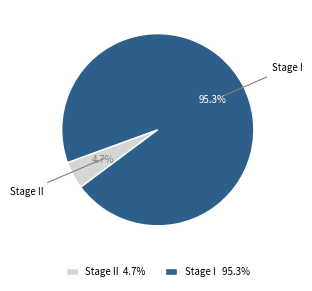

Is it true that Stage I is 95% of the pie?

True